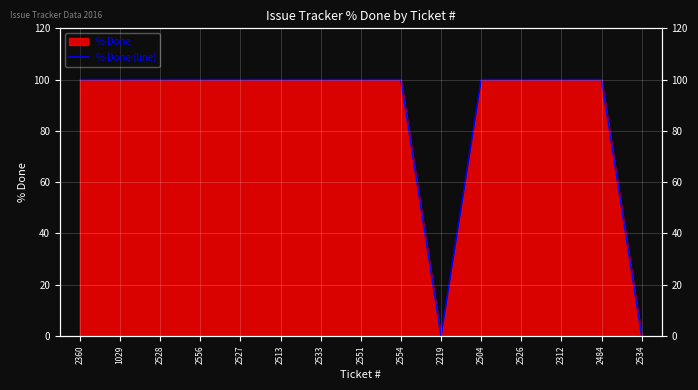

The value at 2556 is 143. True or false?

False